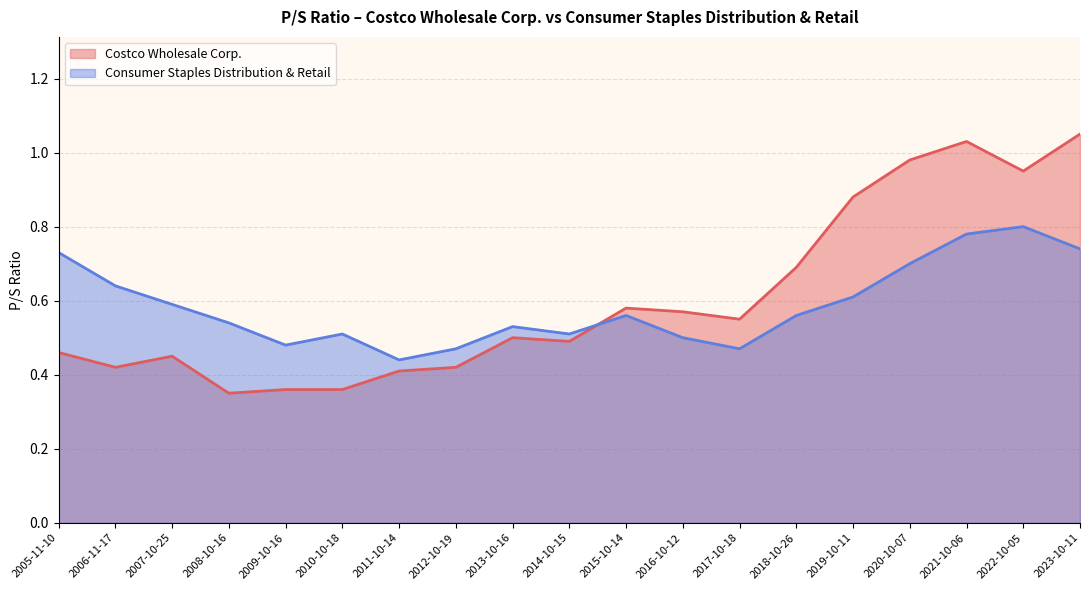

What is the difference between the highest and lowest values at 2020-10-07?

0.3